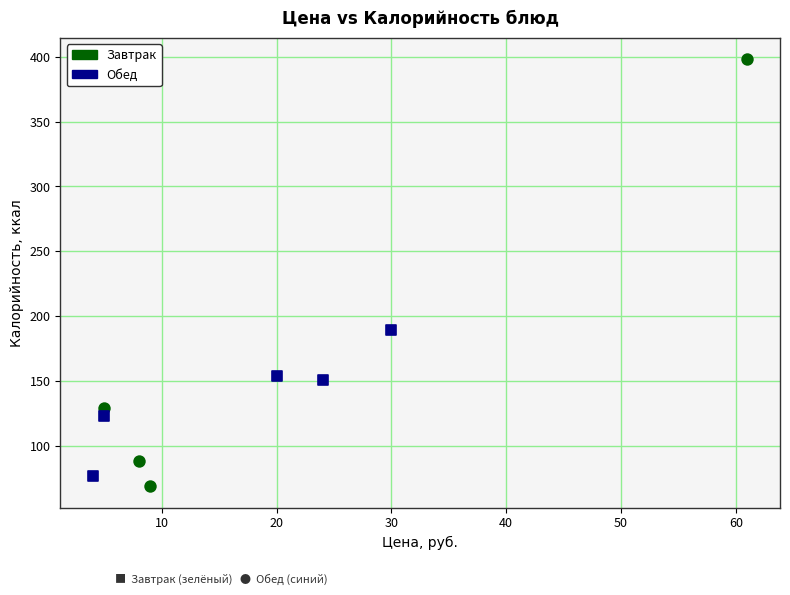

Which series has the largest Y range (max minus min)?

Завтрак